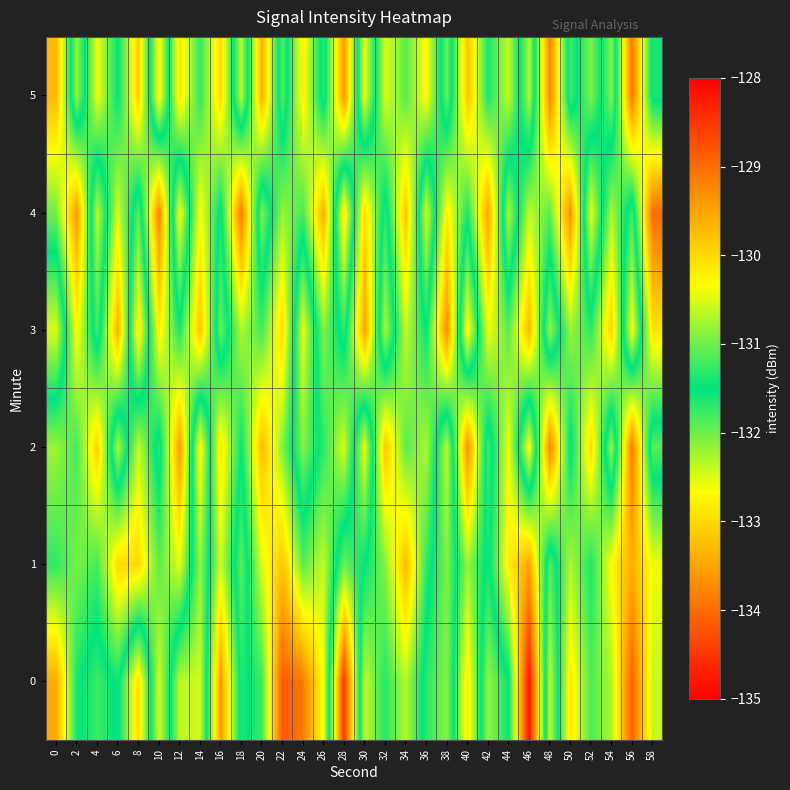

How many data points does each series have?

30